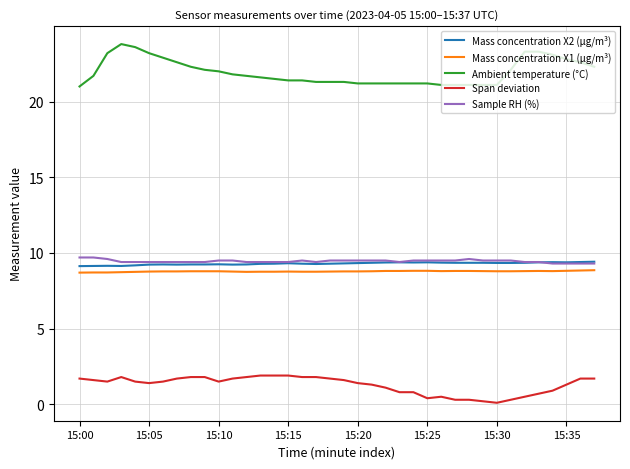

What is the greatest value displayed?

23.8